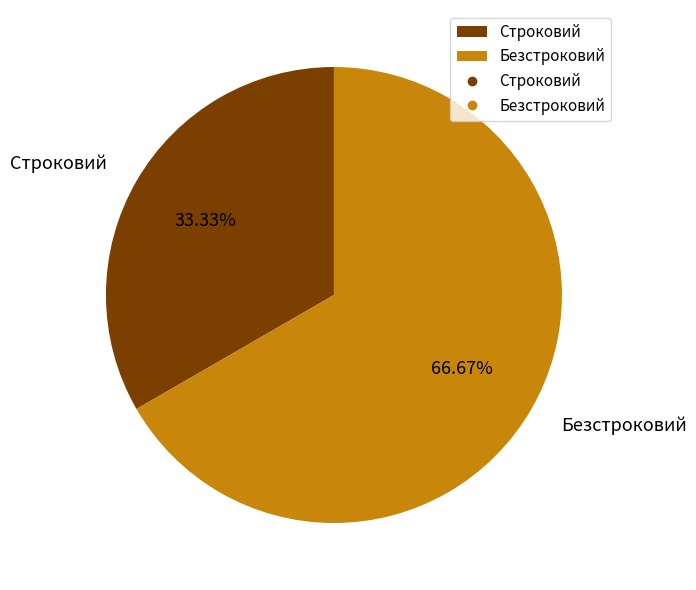

What is the ratio of the value at Строковий to the value at Безстроковий?

0.5